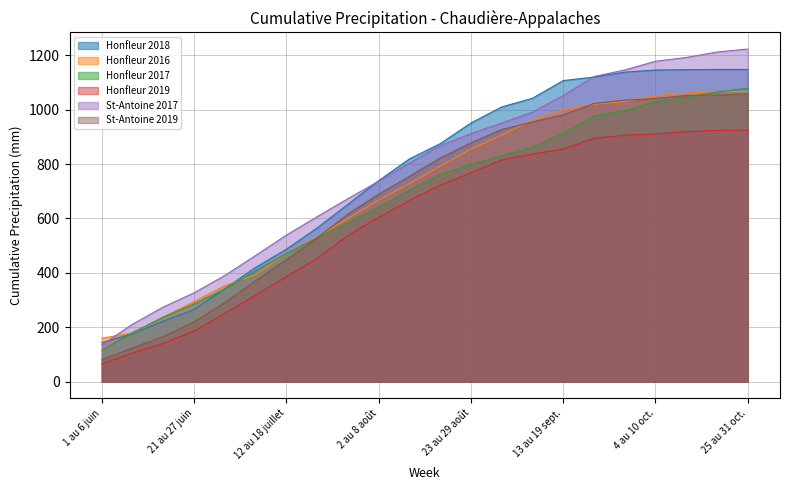

What is the difference between the second highest and minimum values in the Honfleur 2017 series?

950.0